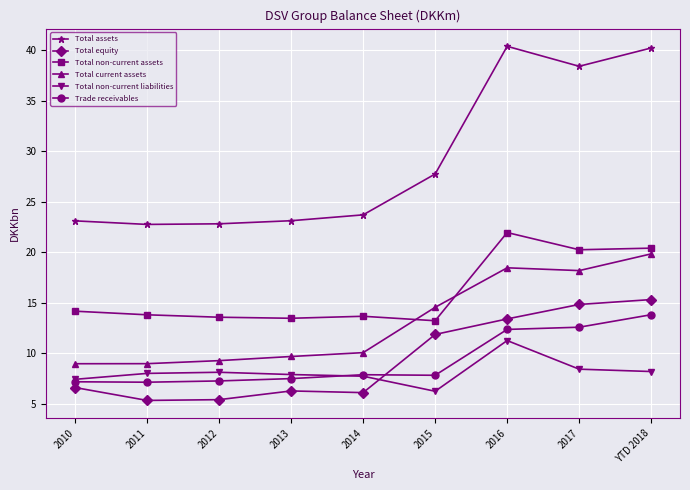

What is the value of the Total non-current assets point at the 8th from the left?

20.2